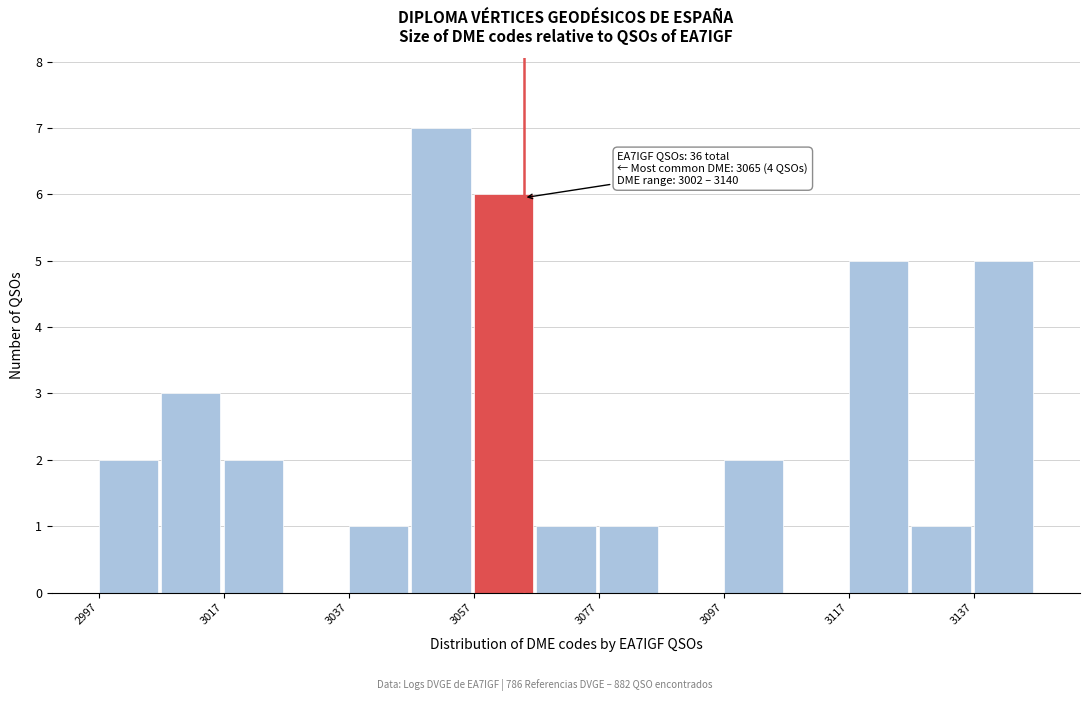

Over which range of the x-axis is the bar tallest?

3047 to 3057